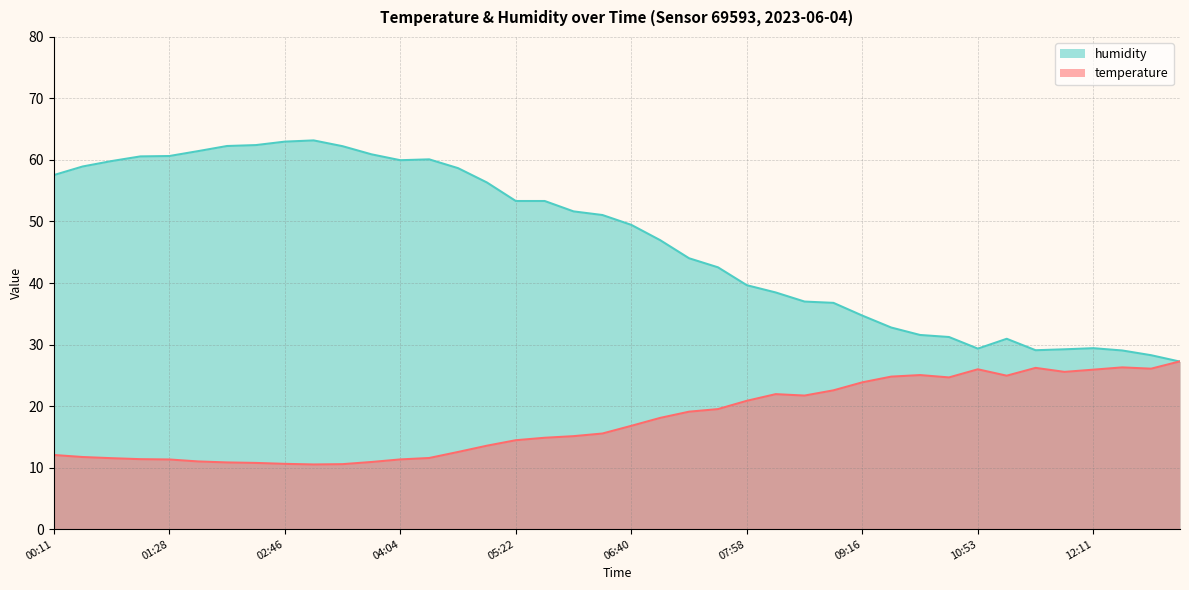

Where is temperature nearest to the value 18?

06:59